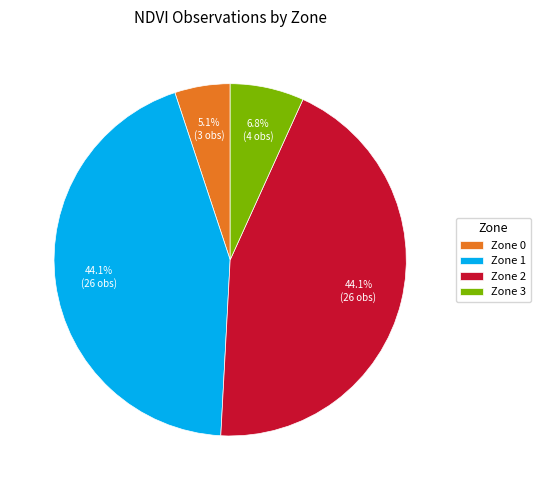

Do Zone 3 and Zone 0 together represent more than half of the pie?

No